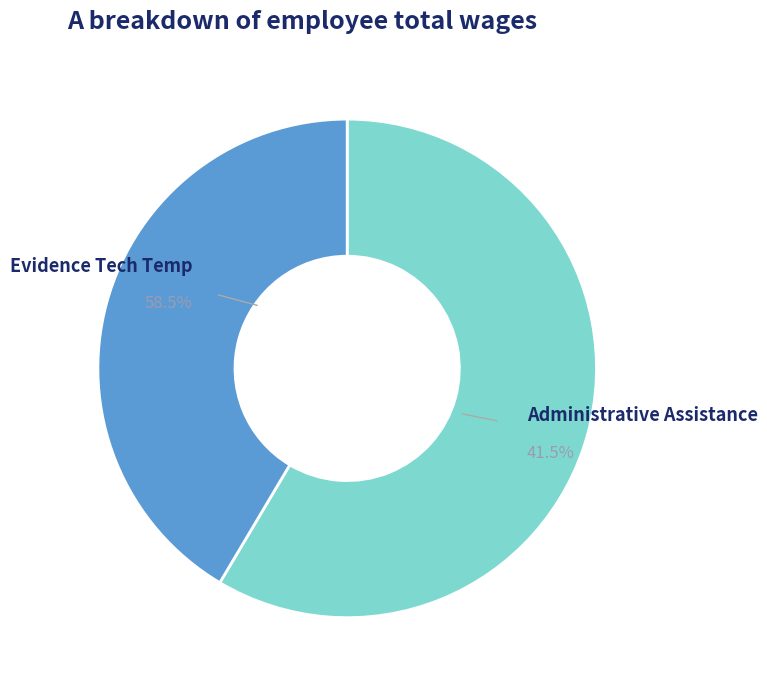

To the nearest percent, what portion does Administrative Assistance represent?

41%